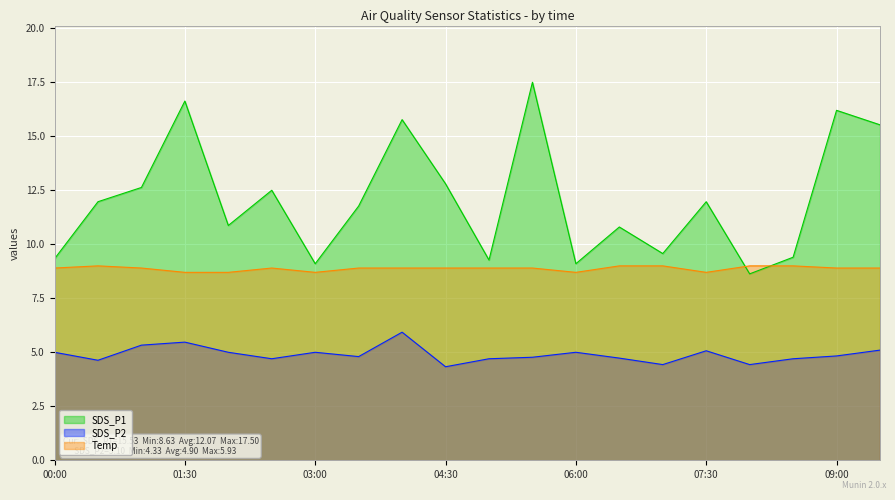

True or false: SDS_P1 and SDS_P2 intersect in this chart.

False